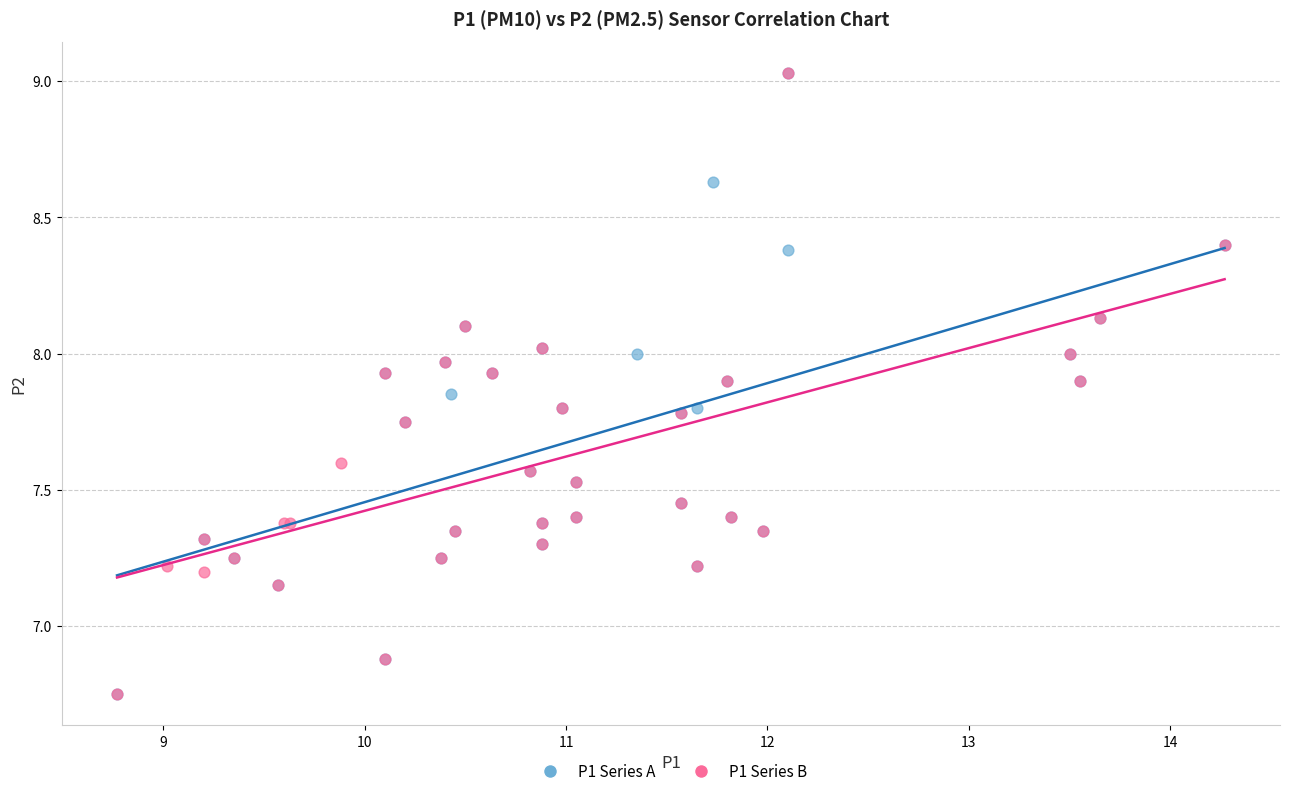

What are all the series names shown in the legend?

P1 Series A, P1 Series B